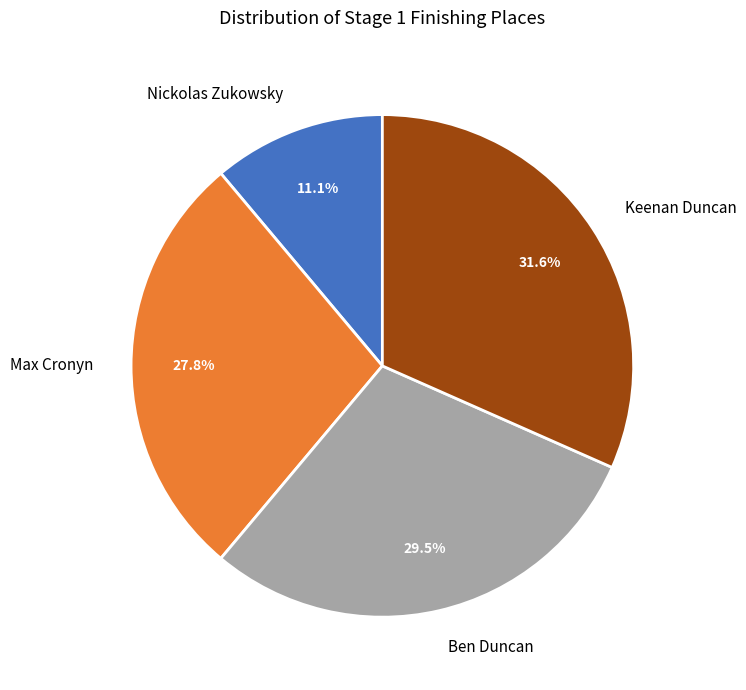

To the nearest percent, what is the difference between the Max Cronyn and Ben Duncan slice percentages?

2%